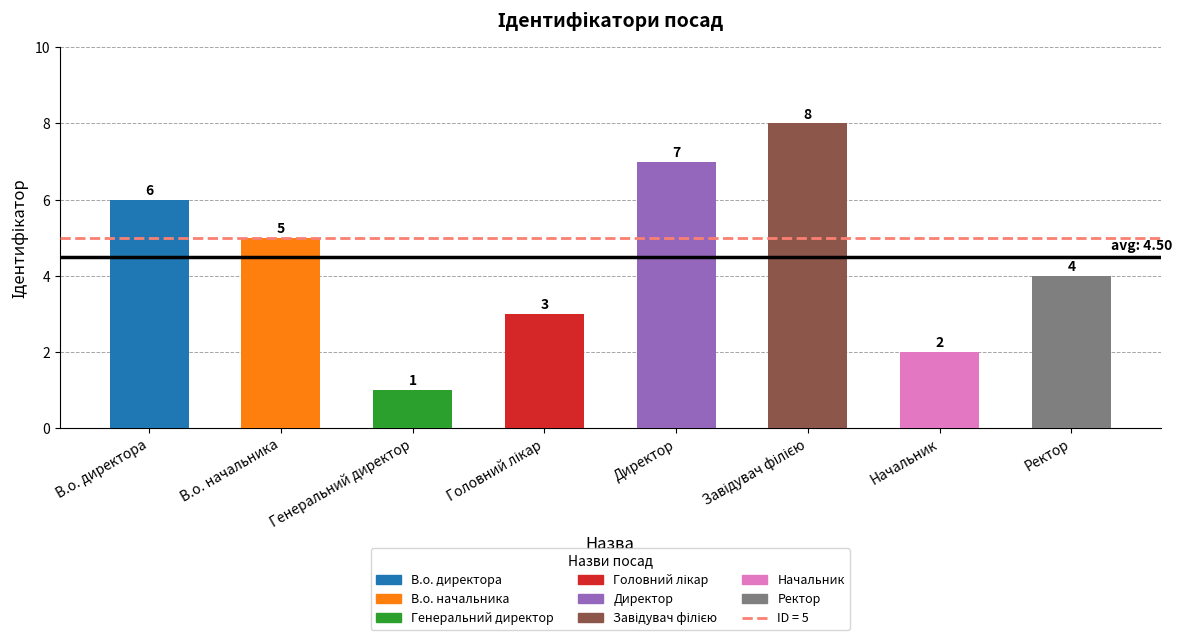

Are the bars grouped side by side (vs. stacked)?

No